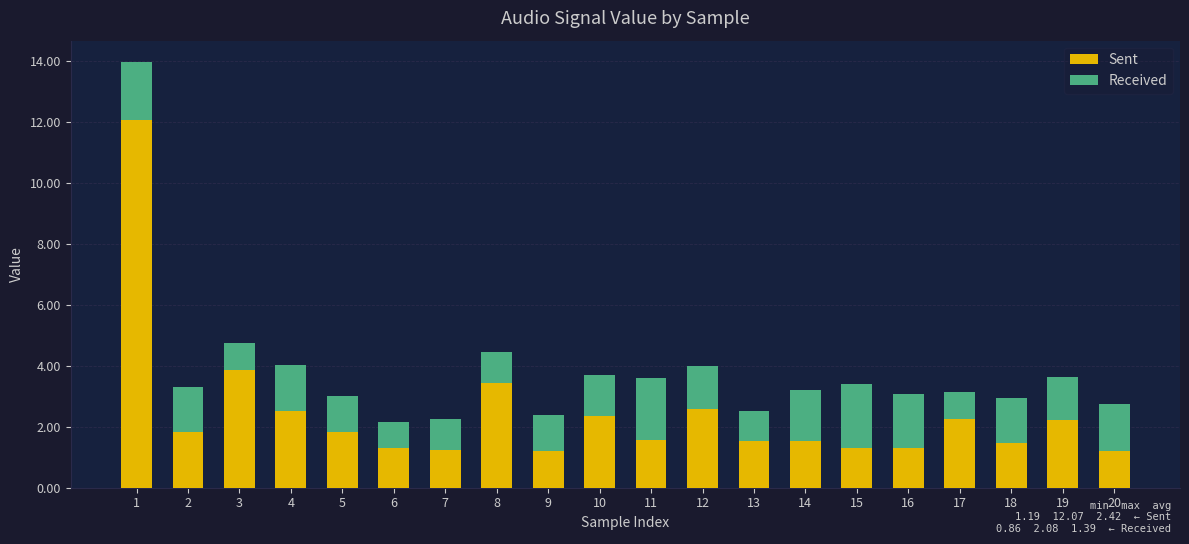

The value of Sent at 13 is 0.9. True or false?

False